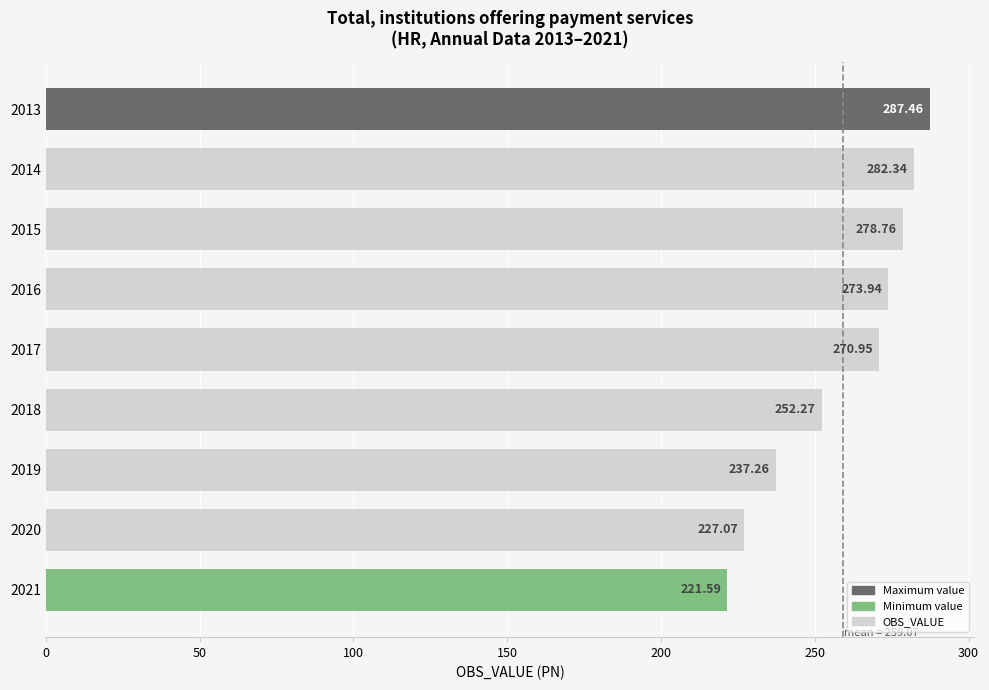

At which category does the chart reach its peak across all series?

2013